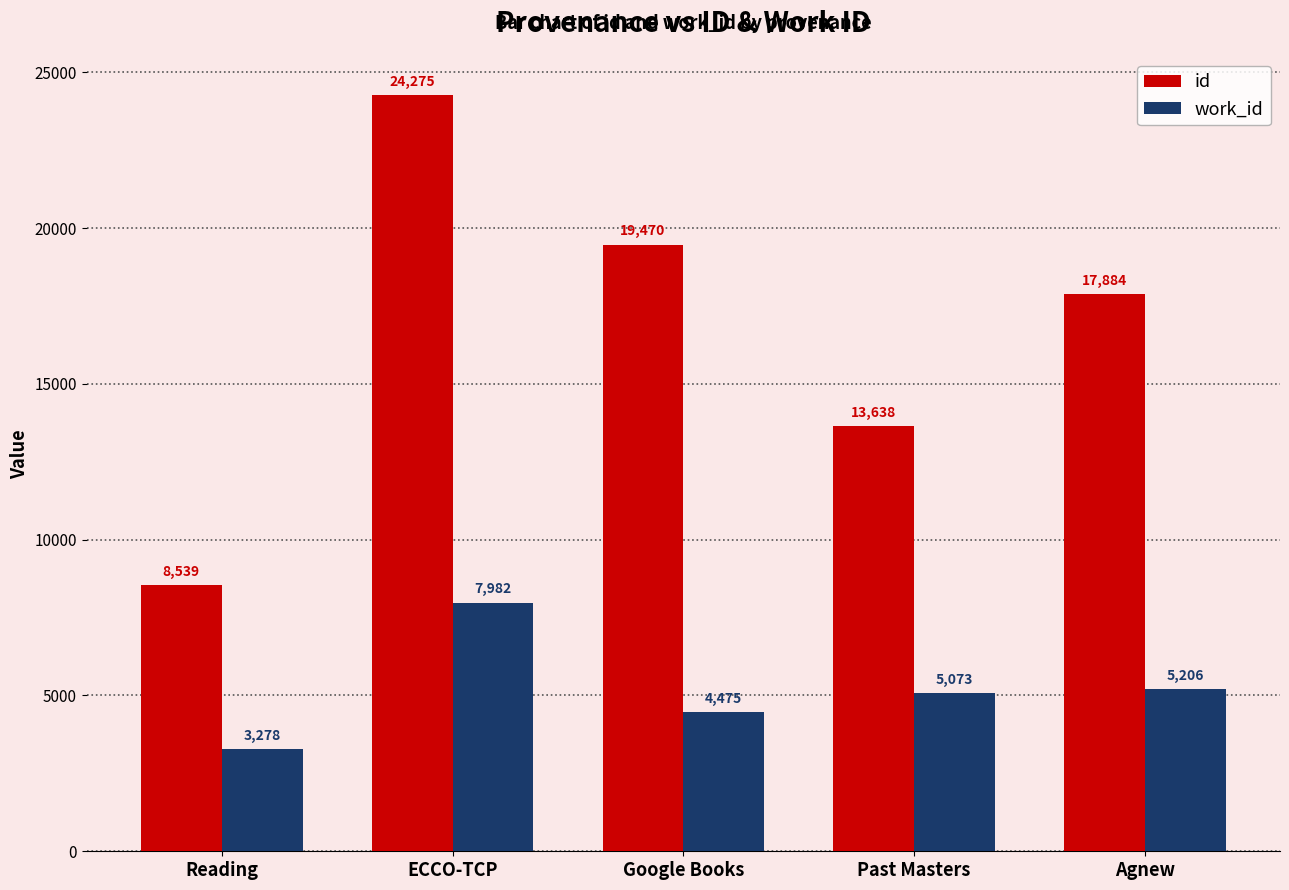

At how many categories does at least one series exceed 23126?

1